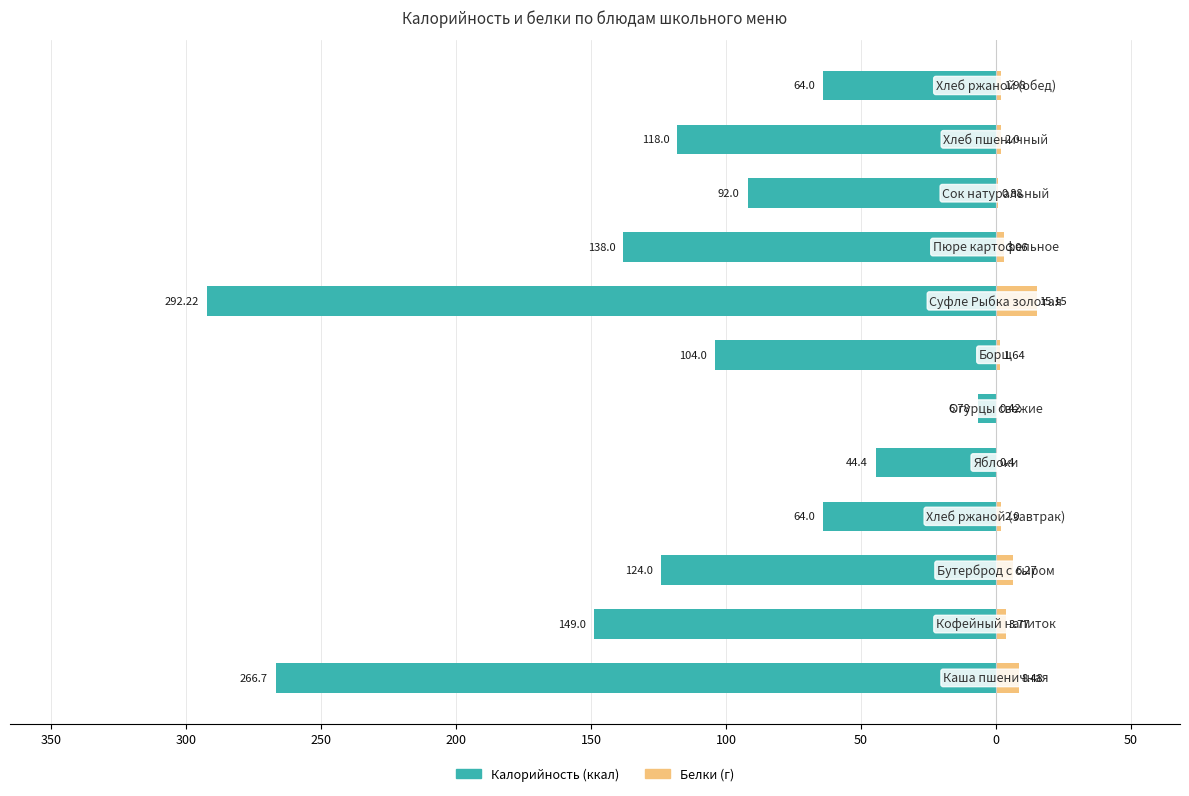

At how many categories does at least one series exceed -189?

12